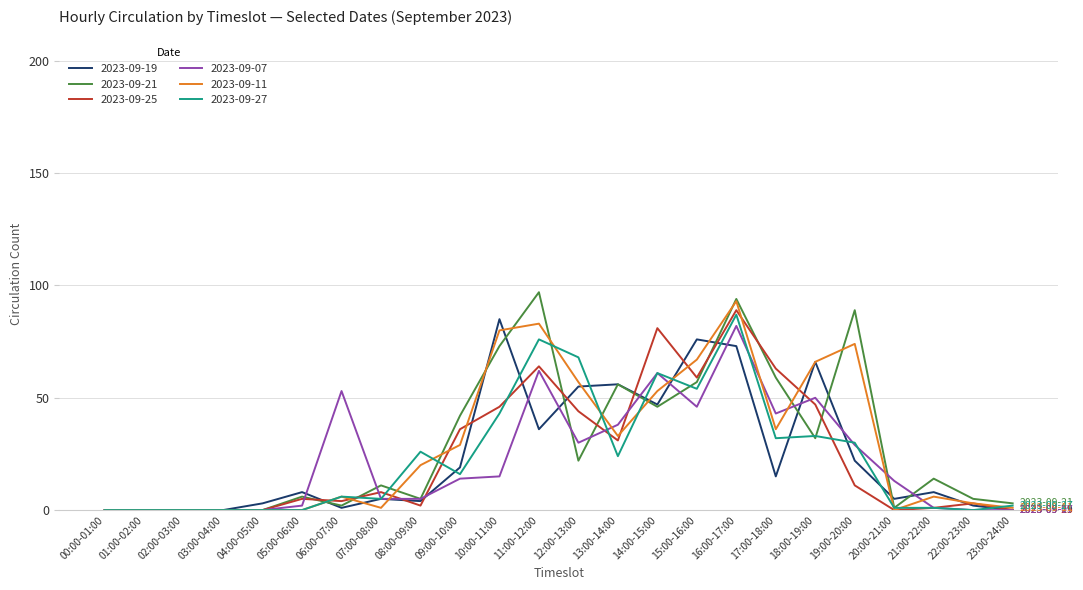

Which category has the highest value in the 2023-09-19 series?

10:00-11:00